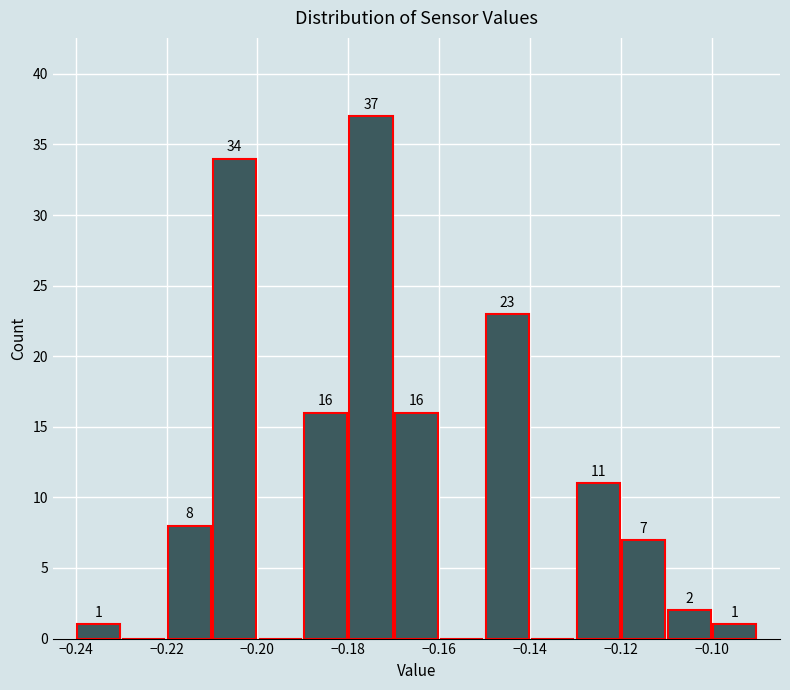

Over which range of the x-axis is the bar tallest?

-0.18 to -0.17